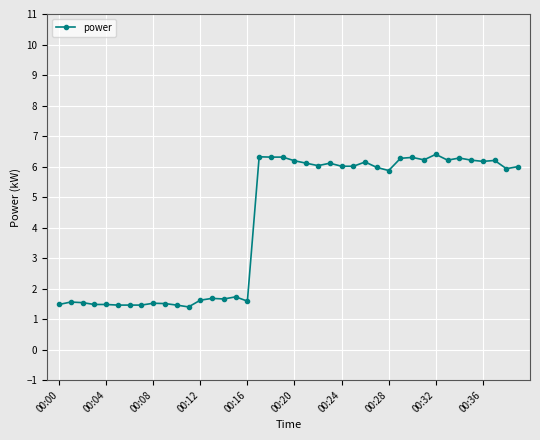

What is the minimum value shown in the chart?

1.4